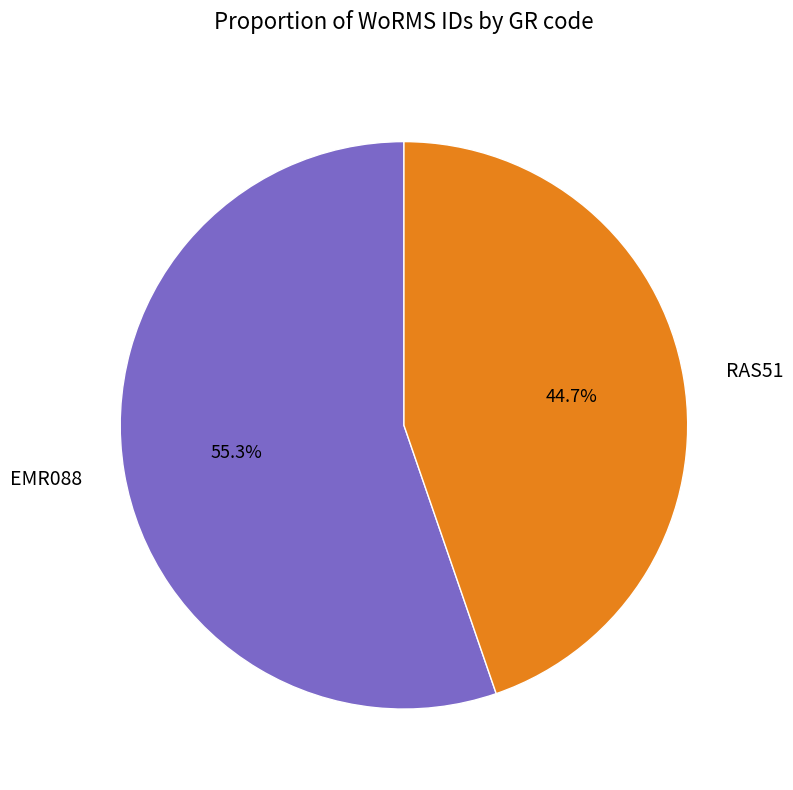

True or false: EMR088 accounts for 63% of the total.

False